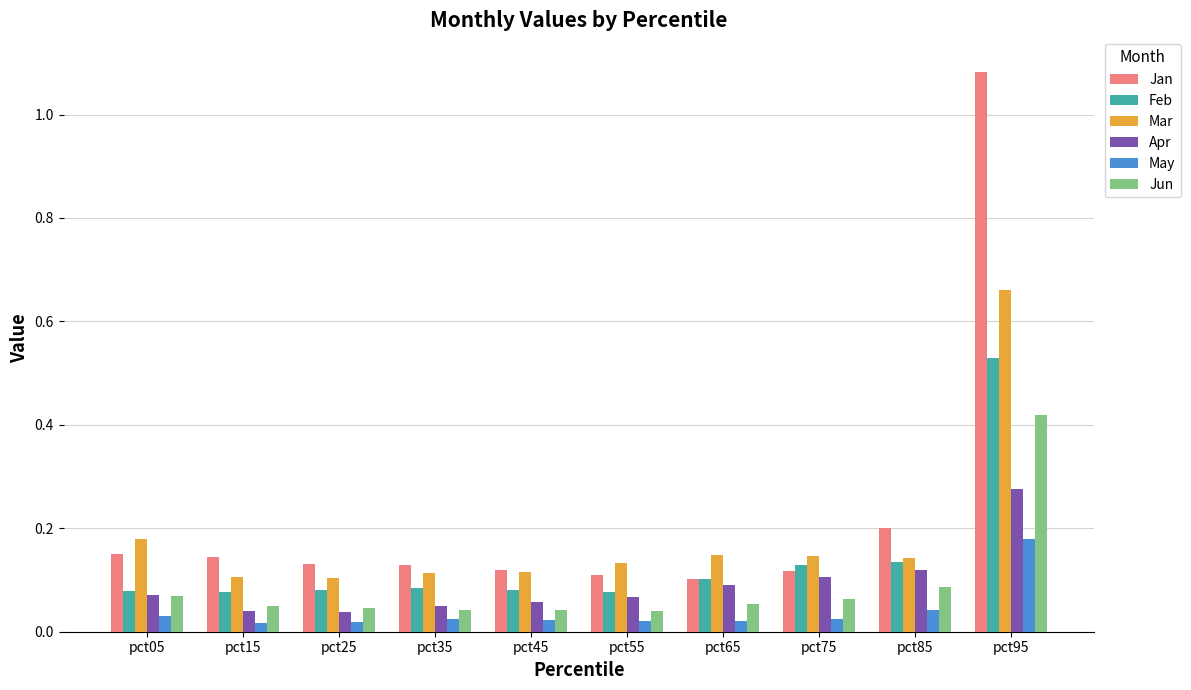

Between pct25 and pct85, which series saw the biggest shift?

Apr